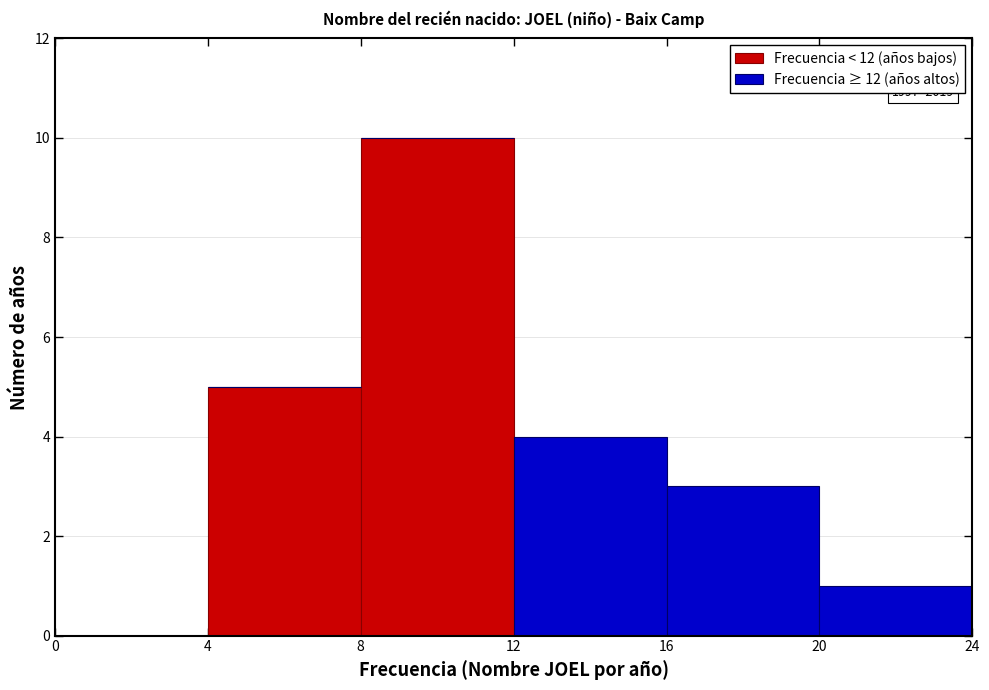

Which range on the x-axis has the tallest stacked bar (by total height)?

8 to 12